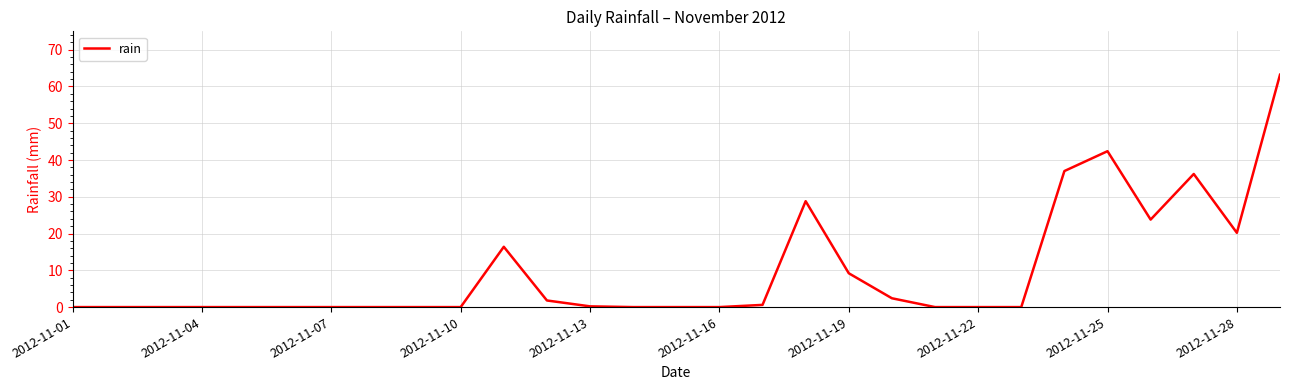

What is the greatest value displayed?

63.2